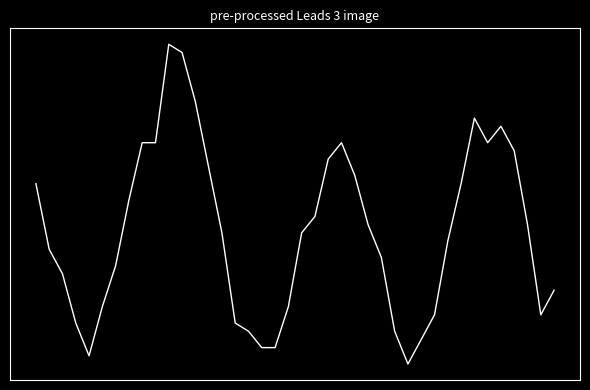

Is this an area chart (filled region under the line)?

No